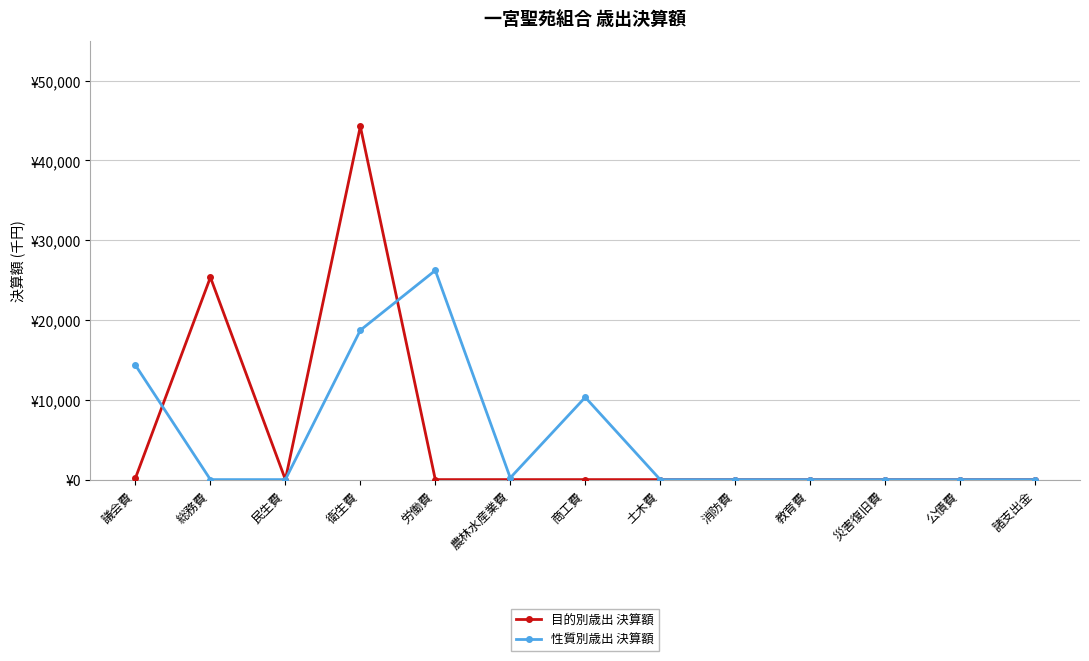

What is the difference between the maximum and minimum values in the 目的別歳出 決算額 series?

44258